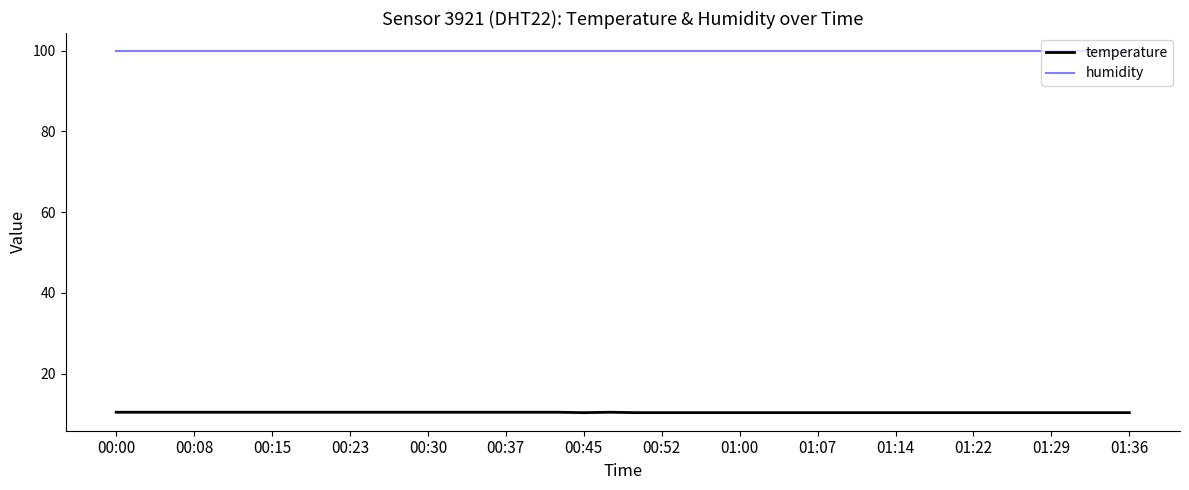

Rank the series by their maximum value, from highest to lowest.

humidity, temperature